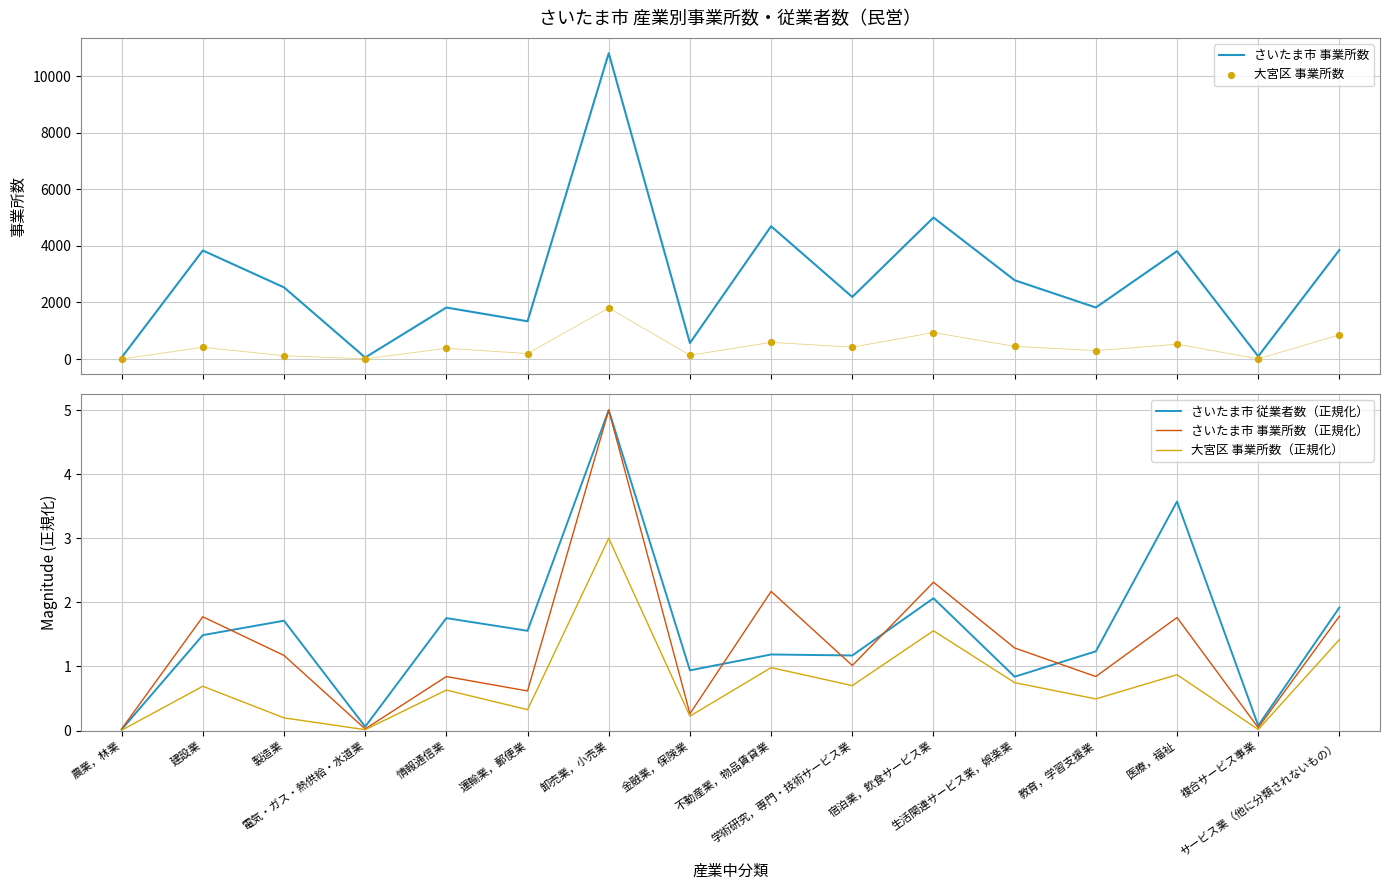

Which series has the widest spread of Y values?

さいたま市 事業所数